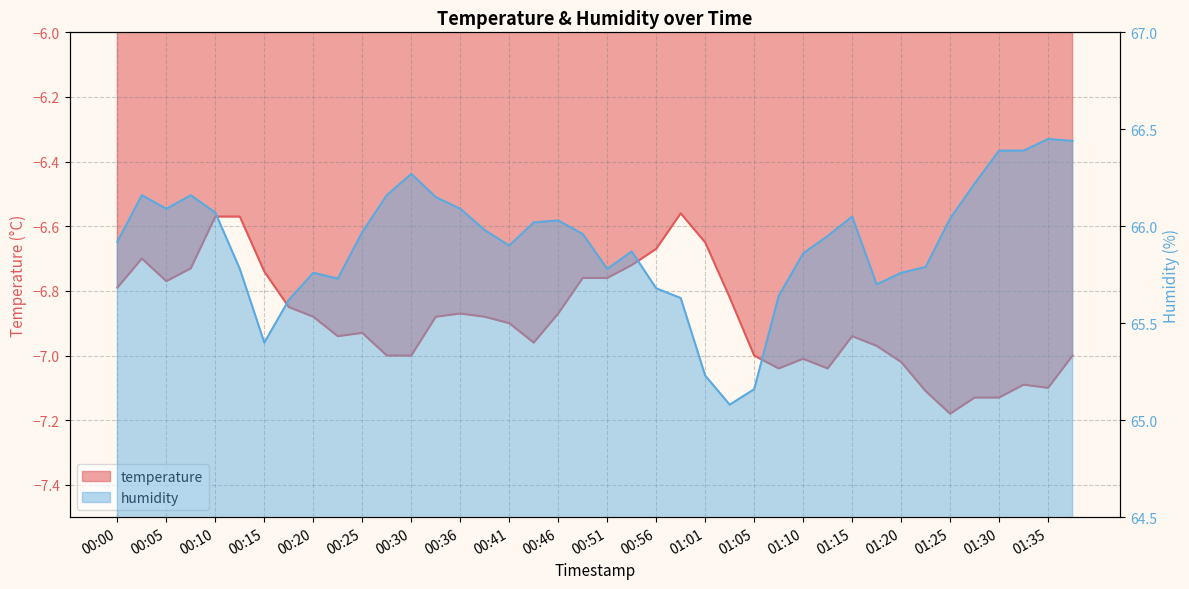

Reading right to left, extract all data points from this chart.

temperature: 01:38=-7.0	01:35=-7.1	01:33=-7.1	01:30=-7.1	01:28=-7.1	01:25=-7.2	01:23=-7.1	01:20=-7.0	01:18=-7.0	01:15=-6.9	01:13=-7.0	01:10=-7.0	01:08=-7.0	01:05=-7.0	01:03=-6.8	01:01=-6.7	00:58=-6.6	00:56=-6.7	00:53=-6.7	00:51=-6.8	00:48=-6.8	00:46=-6.9	00:43=-7.0	00:41=-6.9	00:38=-6.9	00:36=-6.9	00:33=-6.9	00:30=-7.0	00:28=-7.0	00:25=-6.9	00:23=-6.9	00:20=-6.9	00:18=-6.8	00:15=-6.7	00:13=-6.6	00:10=-6.6	00:08=-6.7	00:05=-6.8	00:03=-6.7	00:00=-6.8
humidity: 01:38=66.4	01:35=66.5	01:33=66.4	01:30=66.4	01:28=66.2	01:25=66.0	01:23=65.8	01:20=65.8	01:18=65.7	01:15=66.0	01:13=66.0	01:10=65.9	01:08=65.6	01:05=65.2	01:03=65.1	01:01=65.2	00:58=65.6	00:56=65.7	00:53=65.9	00:51=65.8	00:48=66.0	00:46=66.0	00:43=66.0	00:41=65.9	00:38=66.0	00:36=66.1	00:33=66.2	00:30=66.3	00:28=66.2	00:25=66.0	00:23=65.7	00:20=65.8	00:18=65.6	00:15=65.4	00:13=65.8	00:10=66.1	00:08=66.2	00:05=66.1	00:03=66.2	00:00=65.9